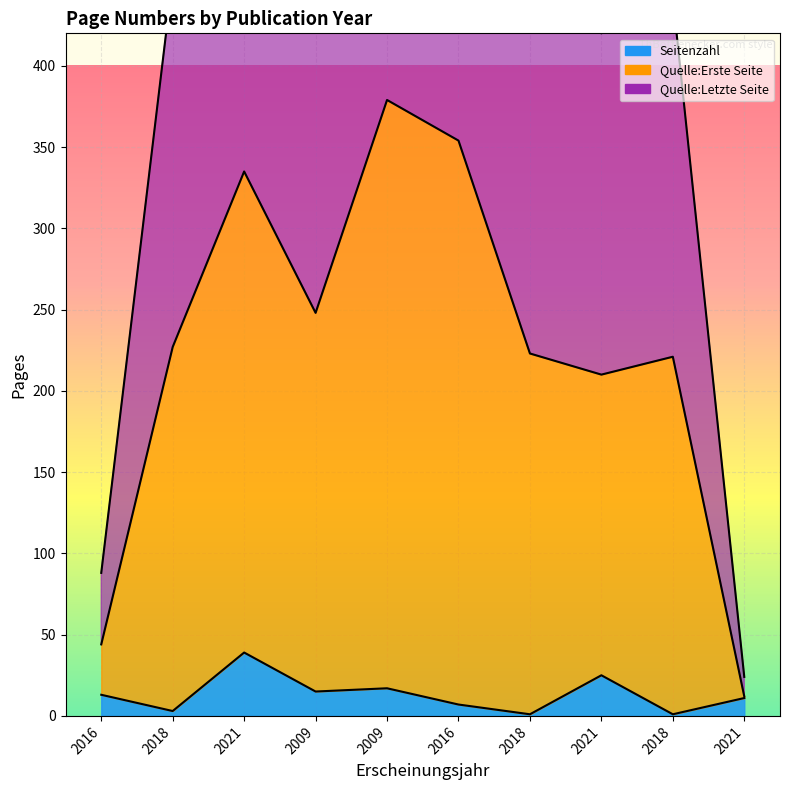

What is the maximum value shown in the chart?

758